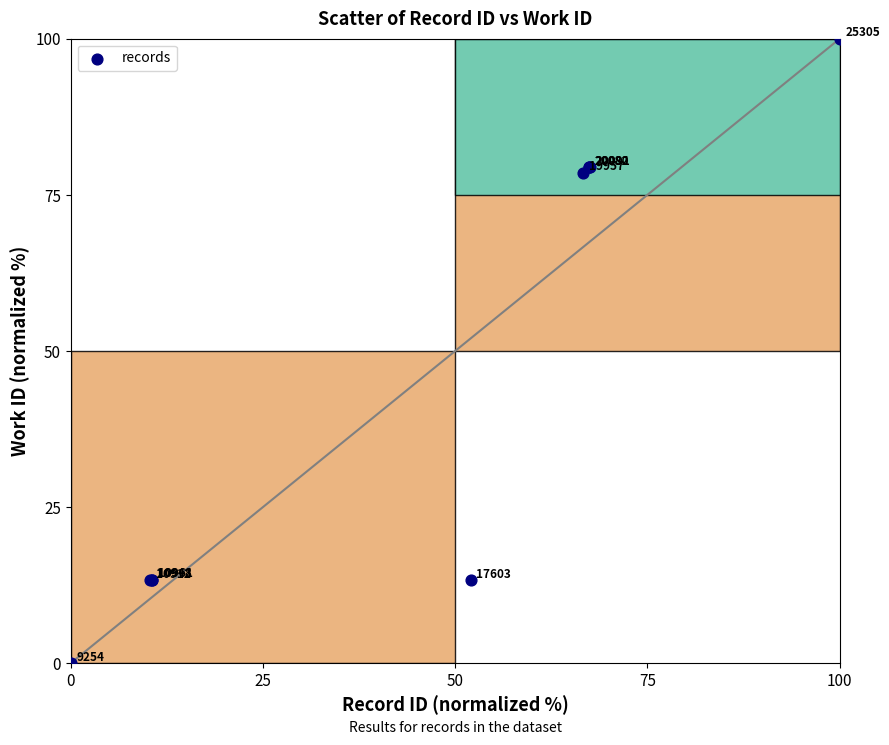

What Y value in the scatter plot is closest to 50?

78.5